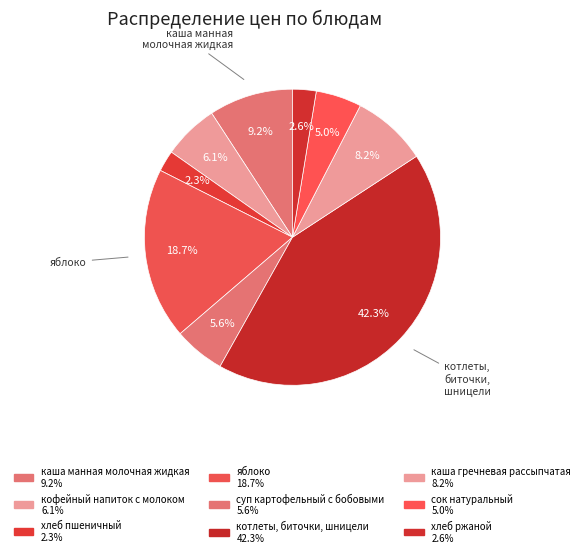

Count the number of slices in the pie.

9